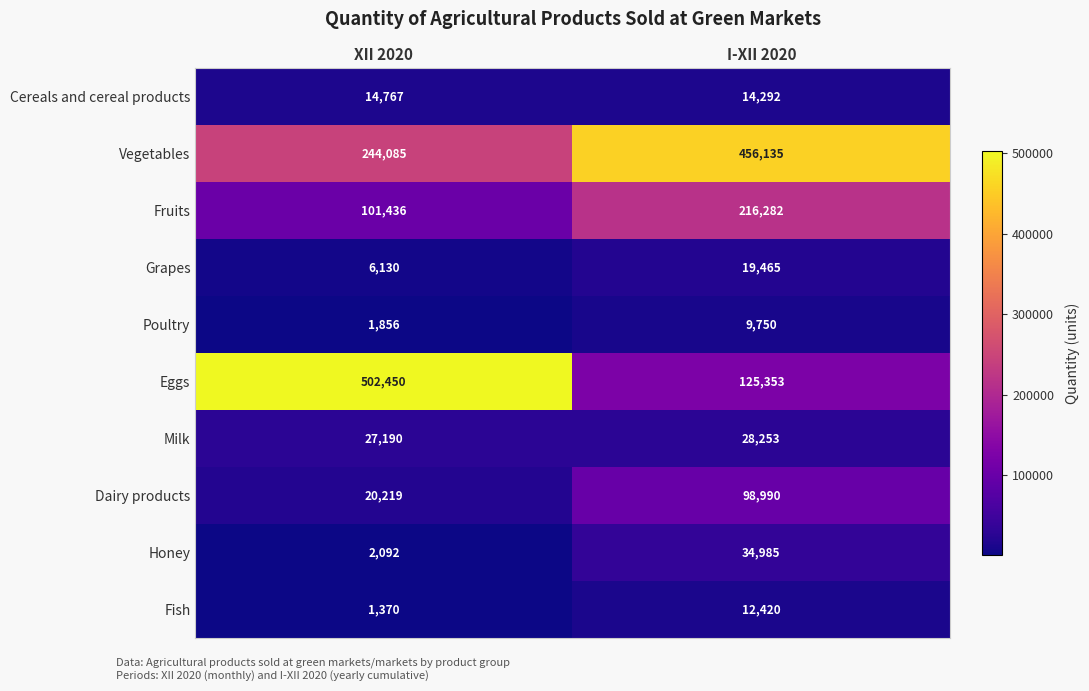

Rank the series at I-XII 2020 from highest to lowest value.

Vegetables, Fruits, Eggs, Dairy products, Honey, Milk, Grapes, Cereals and cereal products, Fish, Poultry